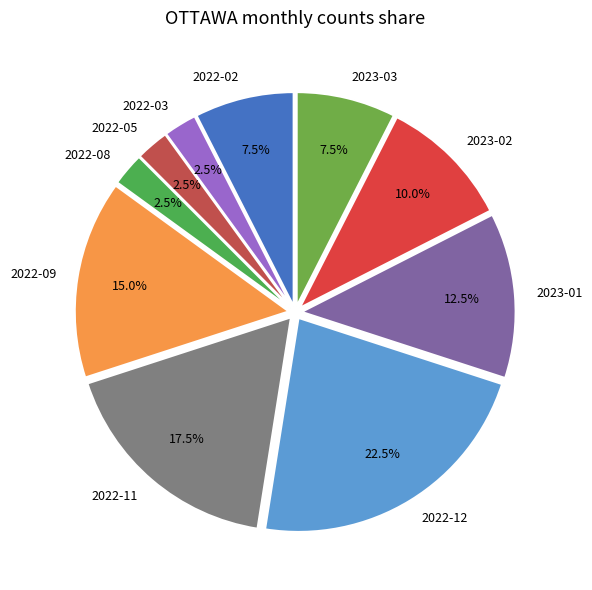

Is there any slice that represents more than half of the pie?

No